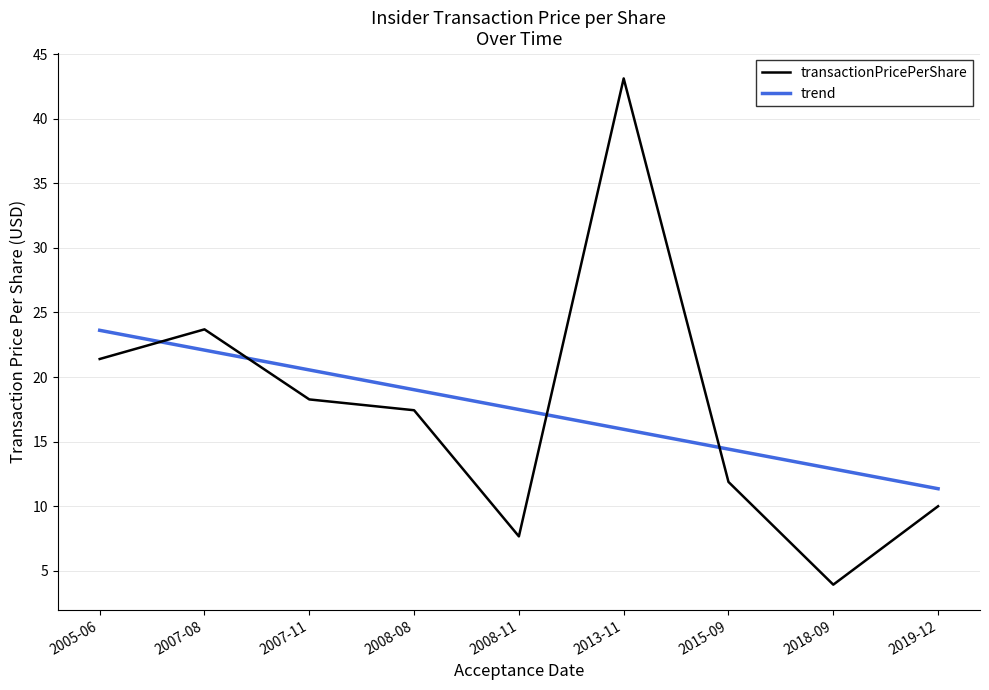

What is the minimum value for transactionPricePerShare?

3.9